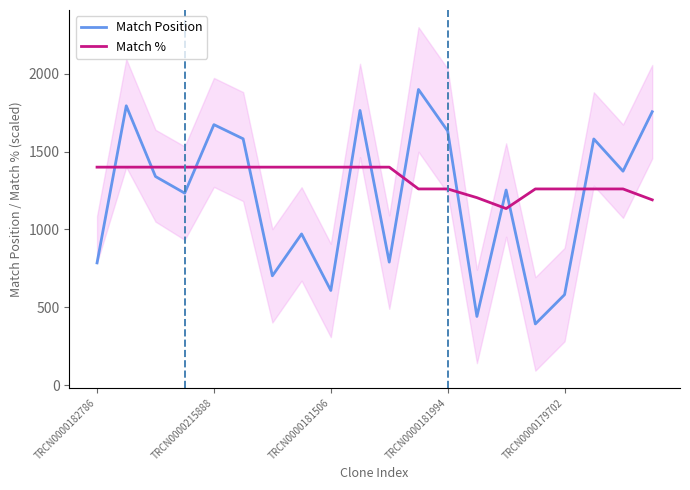

What is the difference between the maximum and second lowest values in the Match % series?

210